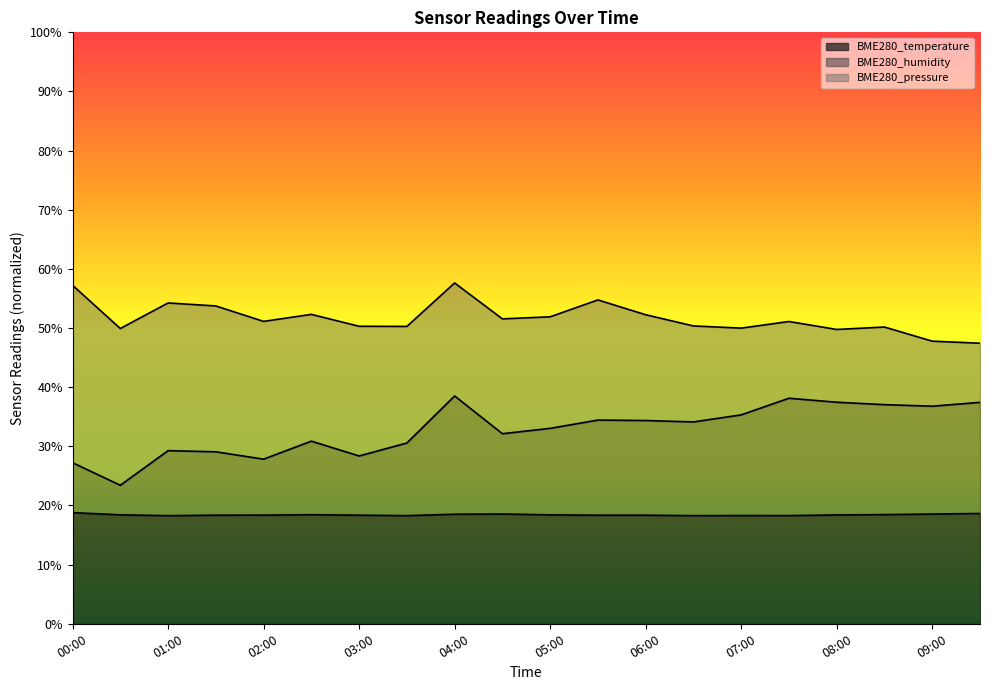

How many BME280_temperature values are between 18 and 19?

20